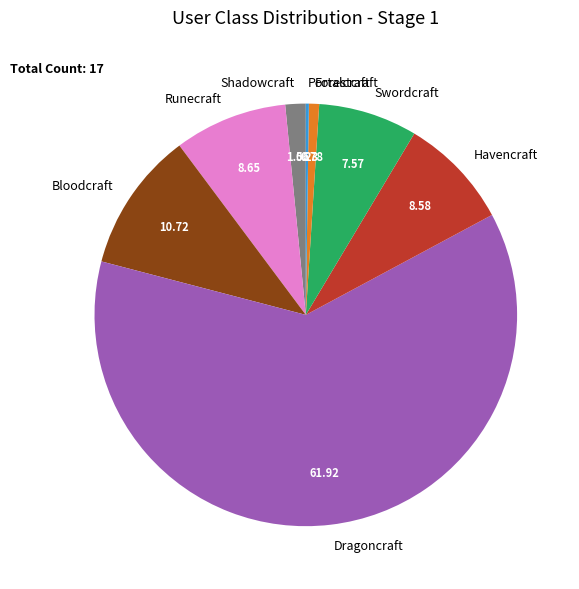

Combined, do Runecraft and Bloodcraft account for over 50%?

No